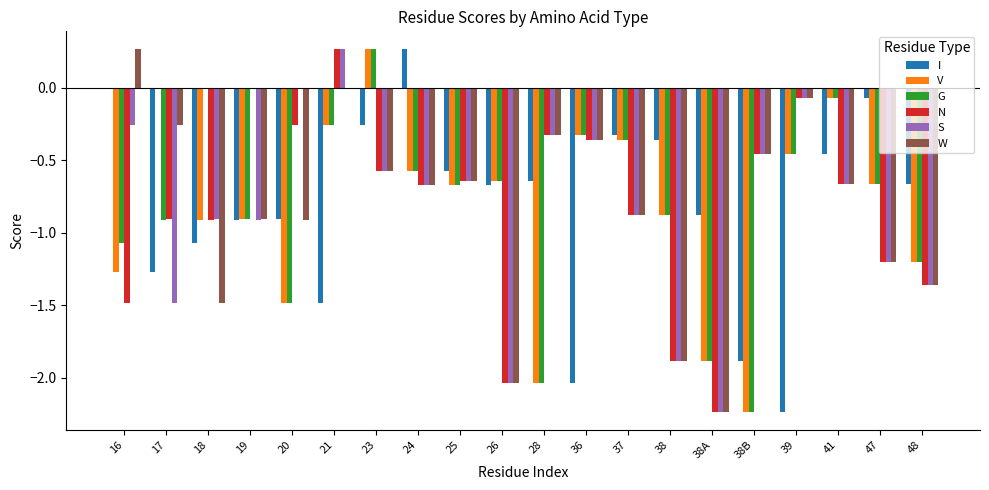

What is the sum of the V values at 38 and 38A?

-2.8